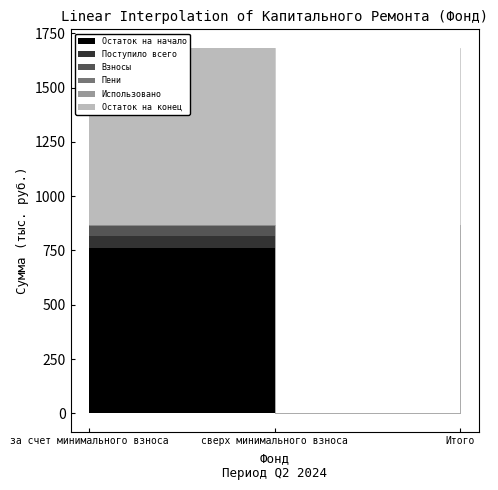

What is the label of the 2nd point from the left?

сверх минимального взноса